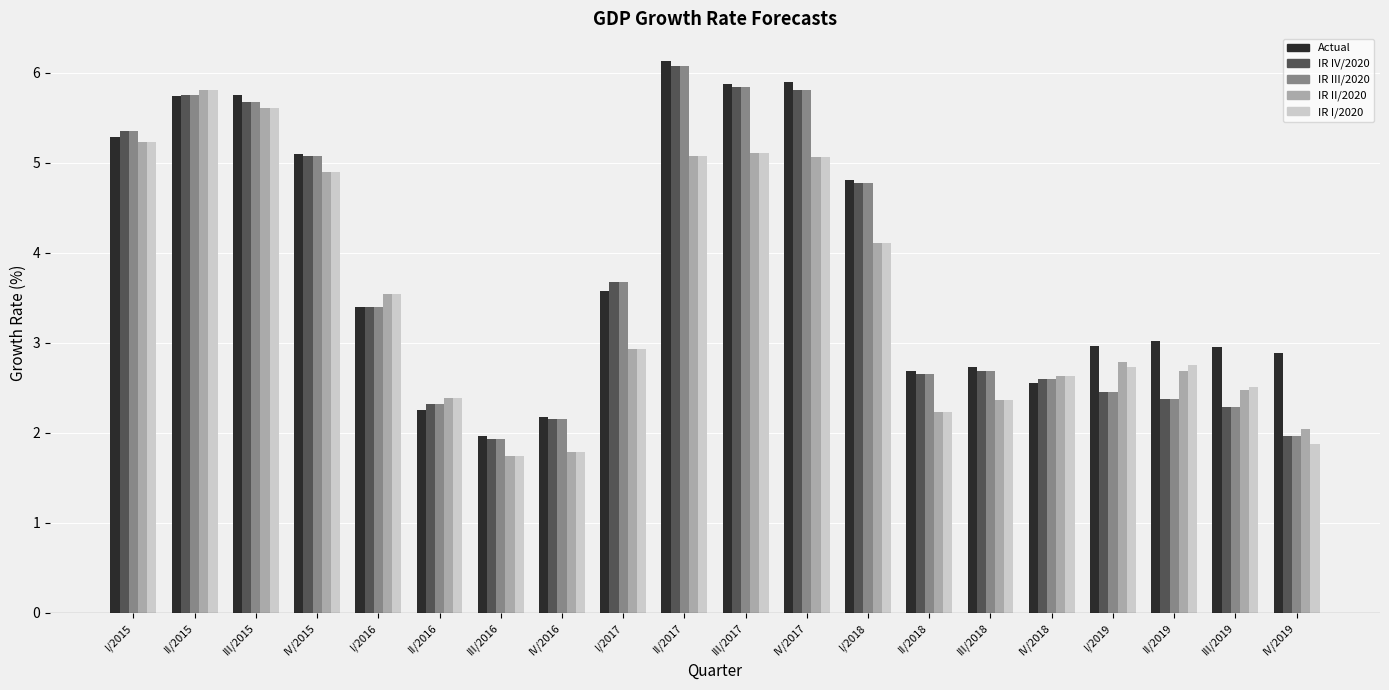

Between IV/2017 and II/2018, which series saw the biggest shift?

Actual